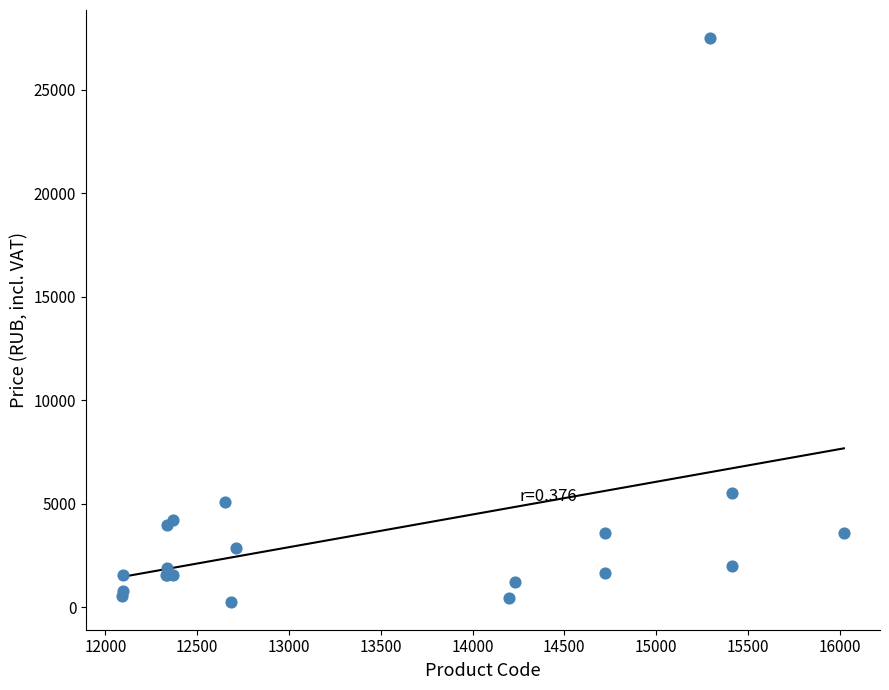

What Y value in the scatter plot is closest to 13885?

5500.0